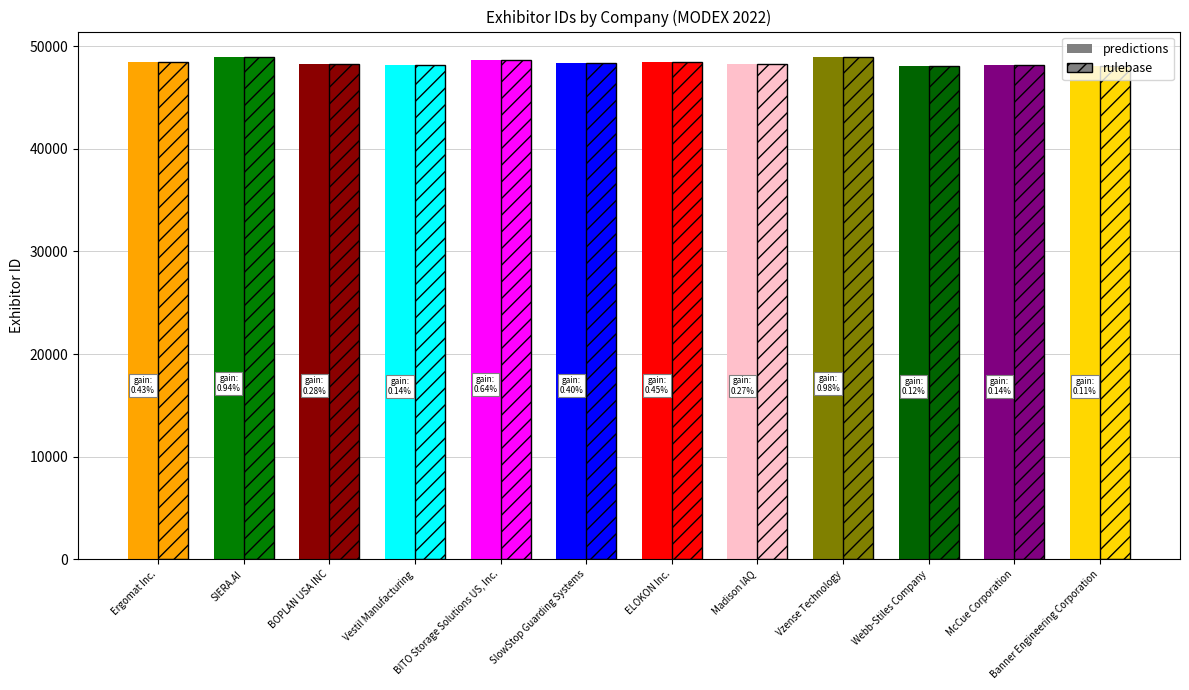

What is the value of the predictions bar at the 6th from the left?

48402